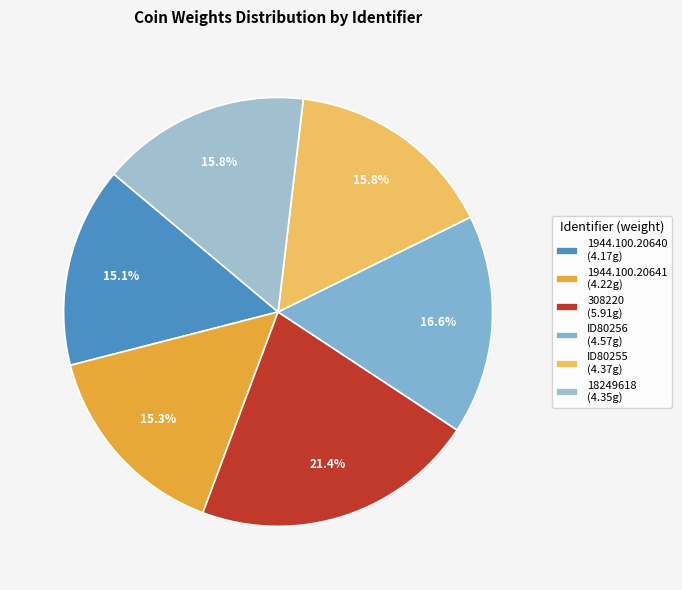

Do ID80256 and 308220 together represent more than half of the pie?

No